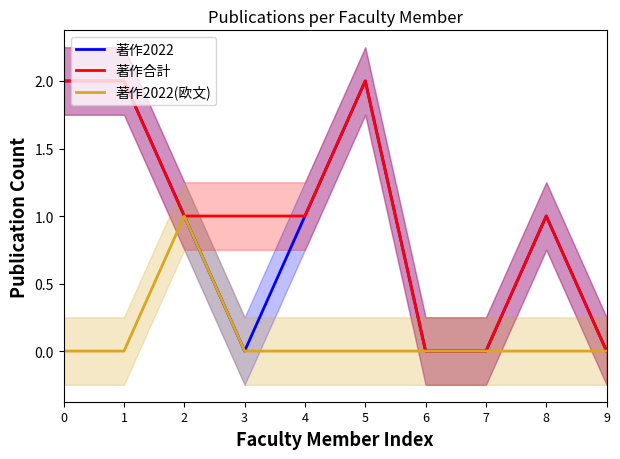

How many lines are shown in the chart?

3